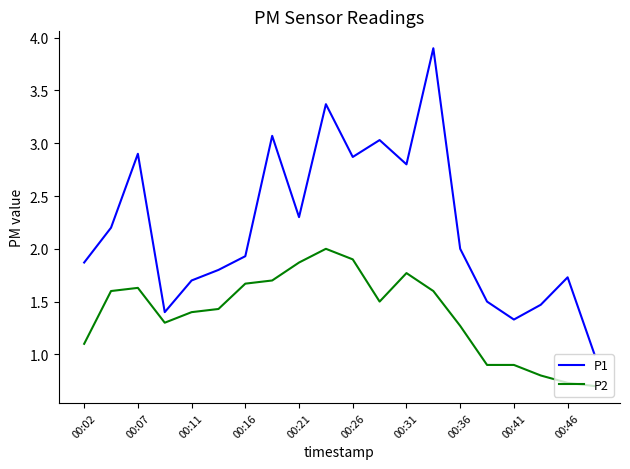

Which series has the largest range (max minus min)?

P1